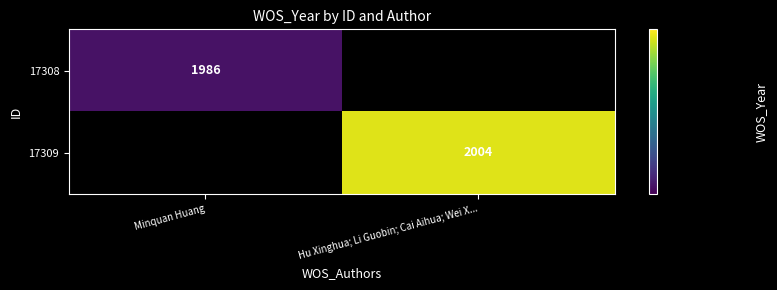

Is it true that 17308 equals 1986 at Minquan Huang?

True